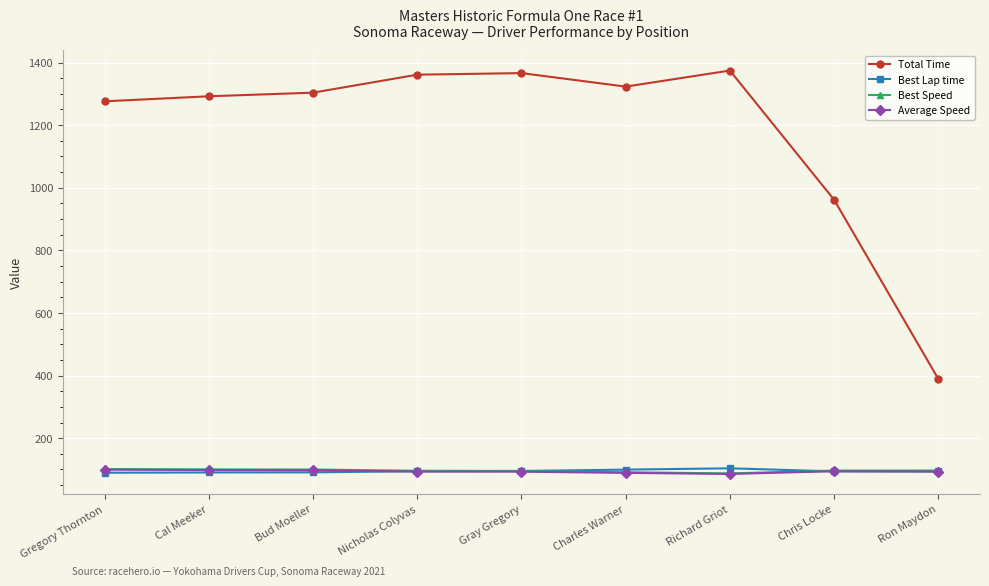

Is it true that Total Time equals 1292.1 at Cal Meeker?

True